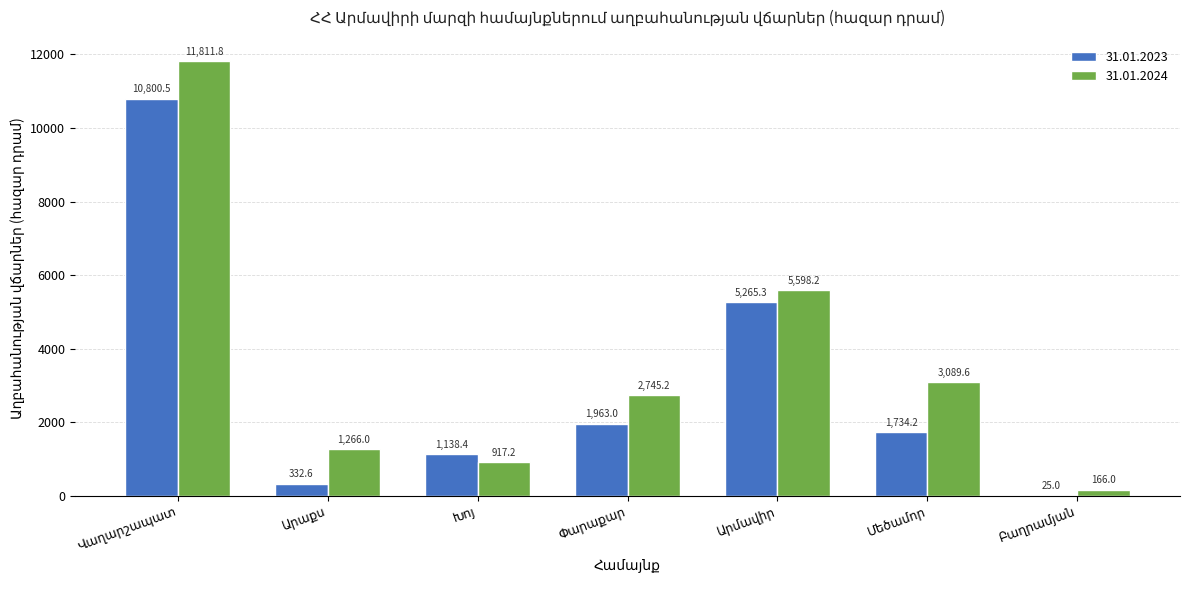

Which series has the largest total across all categories?

31.01.2024